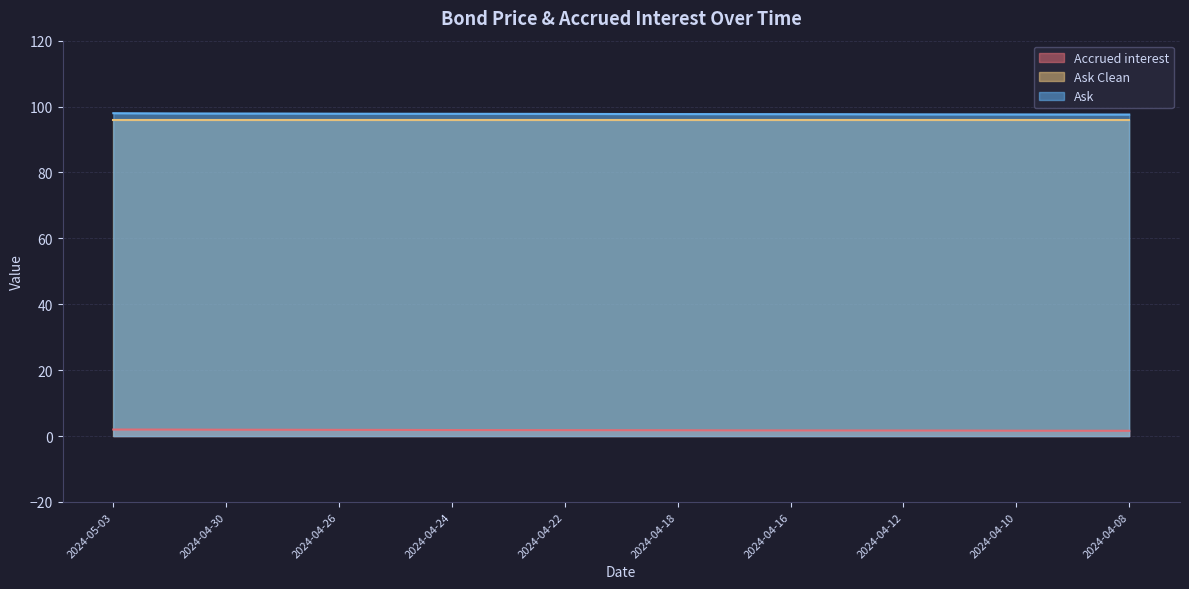

What is the difference between the highest and lowest values at 2024-04-15?

96.0